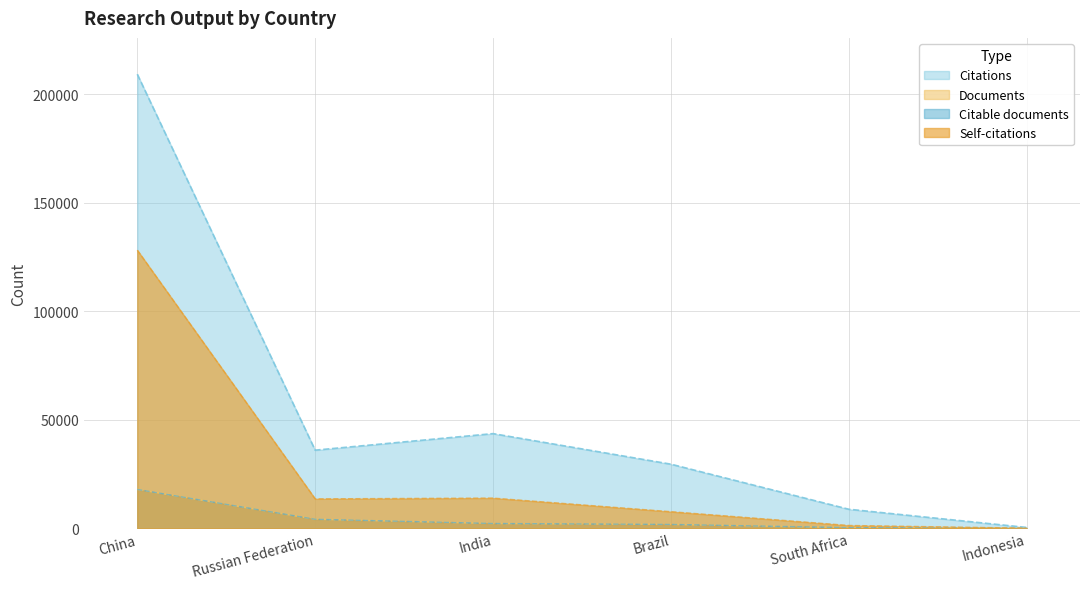

How many distinct data groups are displayed?

4